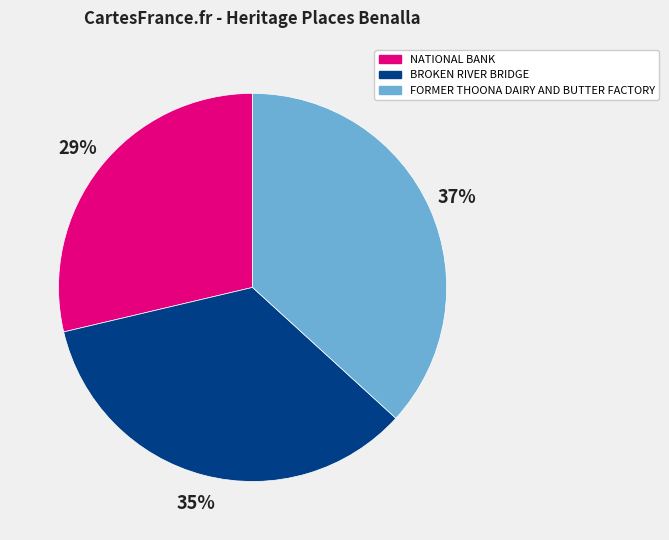

Do BROKEN RIVER BRIDGE and FORMER THOONA DAIRY AND BUTTER FACTORY together represent more than half of the pie?

Yes